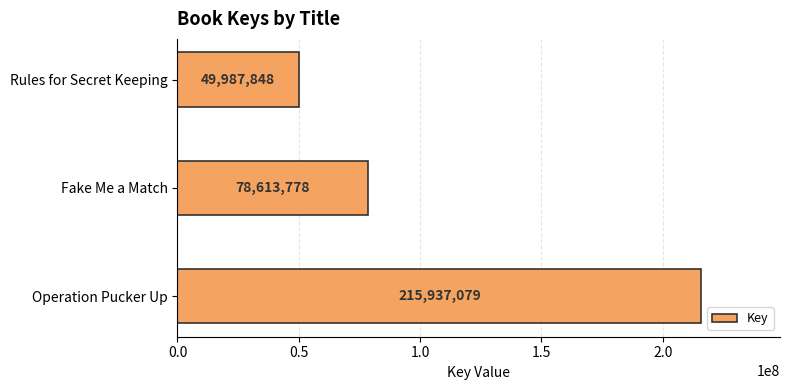

What value does the data have at Operation Pucker Up, to the nearest 10?

215937080